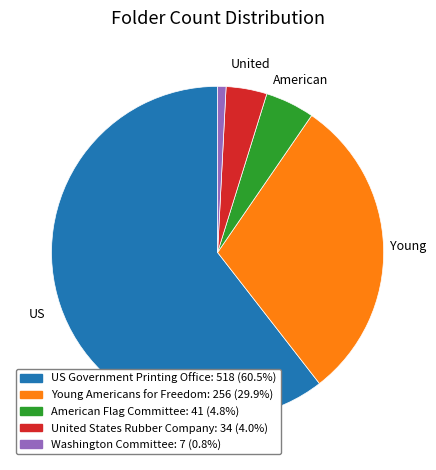

Is it true that US Government Printing Office is 71% of the pie?

False